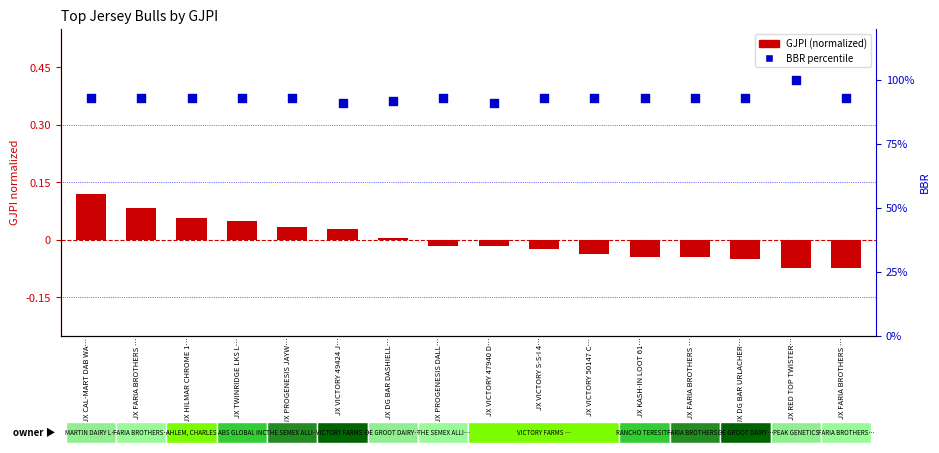

What is the total value across all series at JX DG BAR DASHIELL…?

92.0